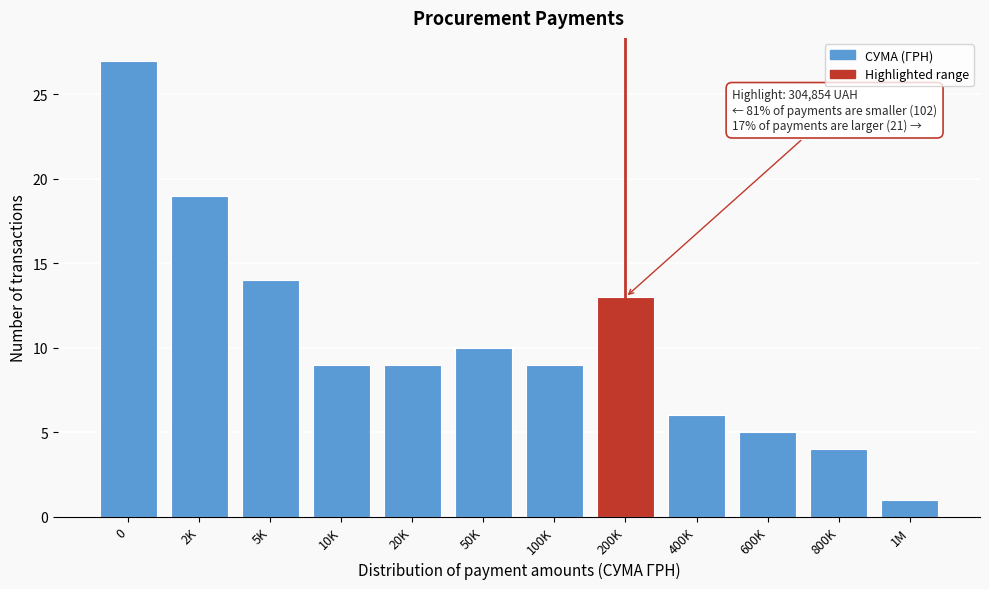

Reading left to right, what are all the values shown in this chart?

27	19	14	9	9	10	9	13	6	5	4	1